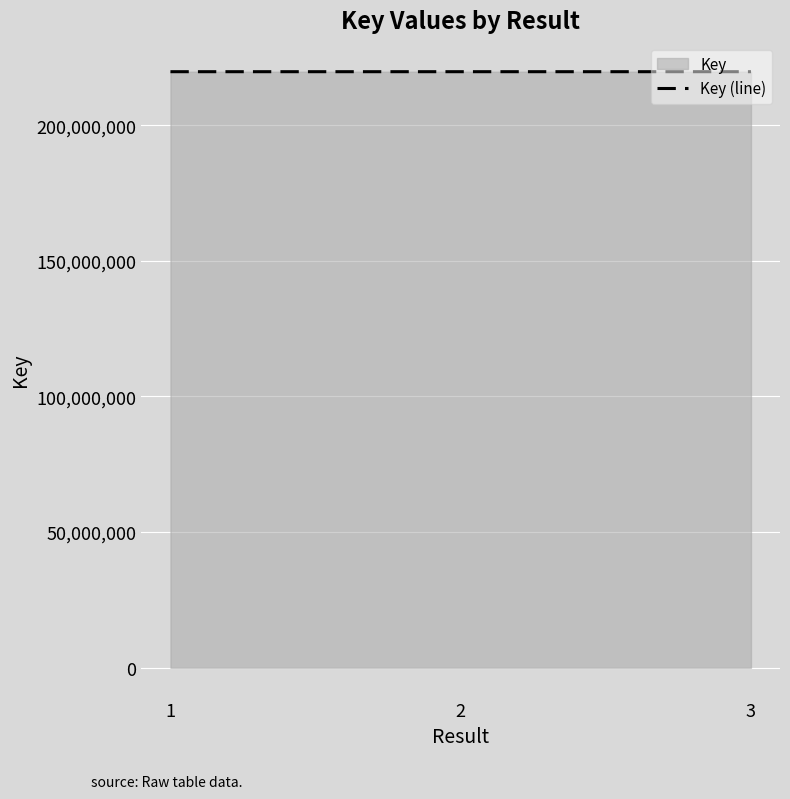

What is the value of the 1st point from the left?

219706959